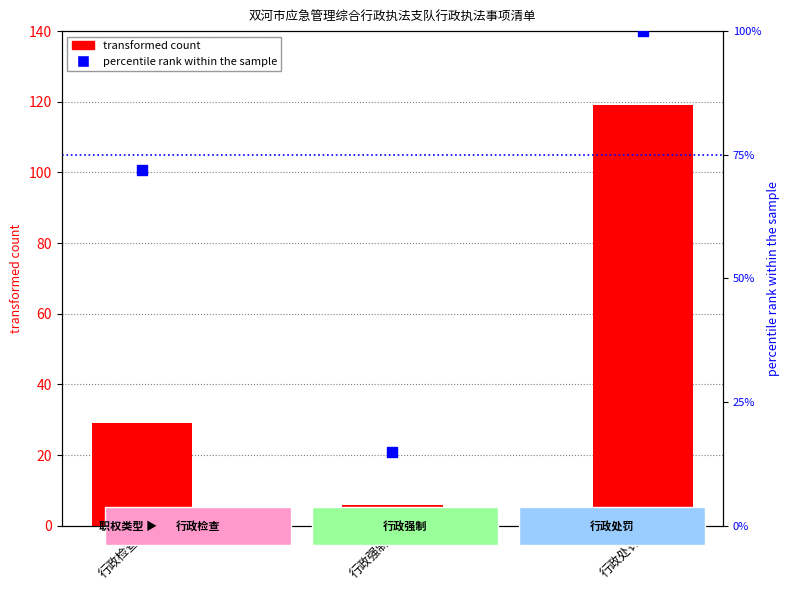

Which series has the largest total across all categories?

percentile rank within the sample